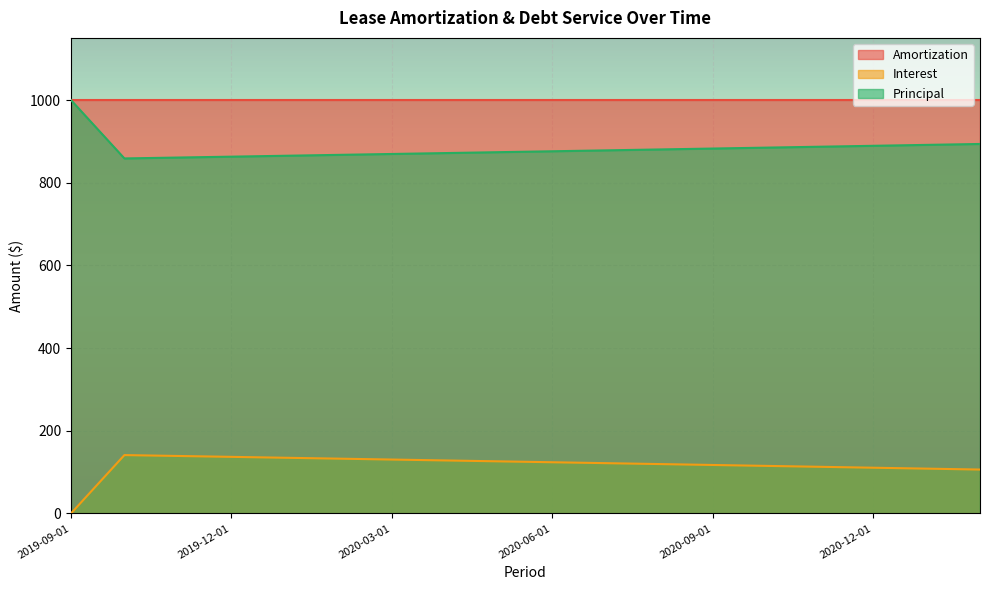

True or false: Interest and Principal cross at least once.

False